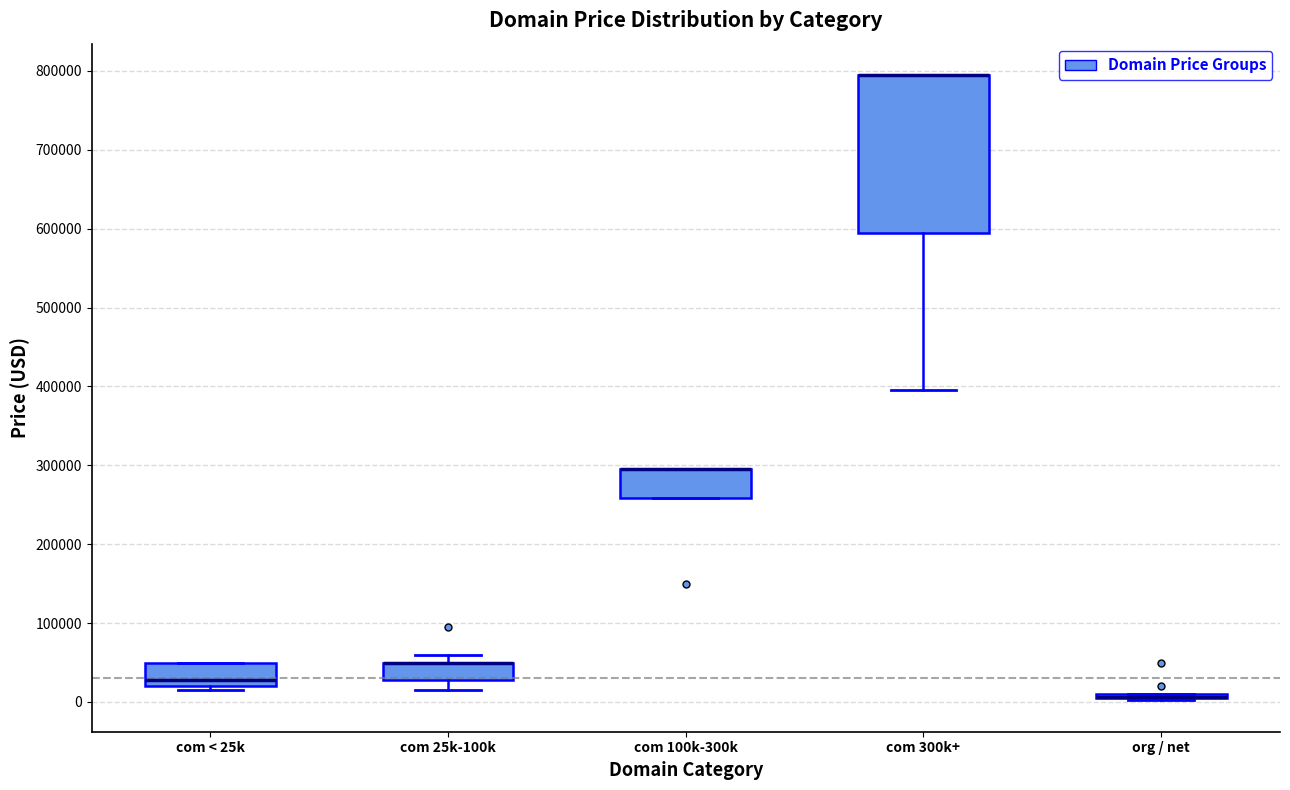

Where is the upper edge of the box for com 300k+ on the y-axis? The values are not printed on the chart, so give them approximately, as read against the axis.

790000